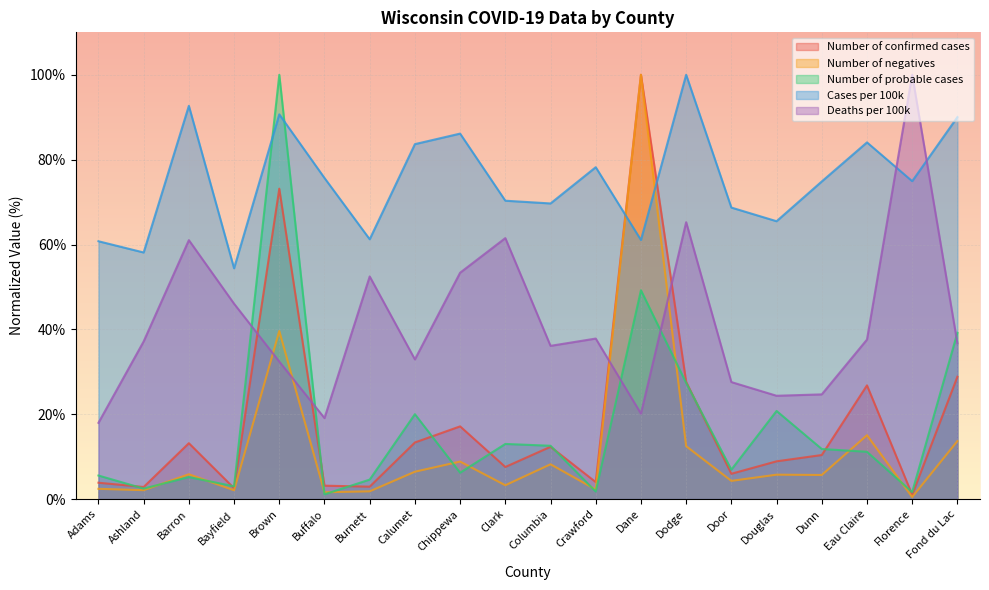

Does the chart display data point markers on the line(s)?

No